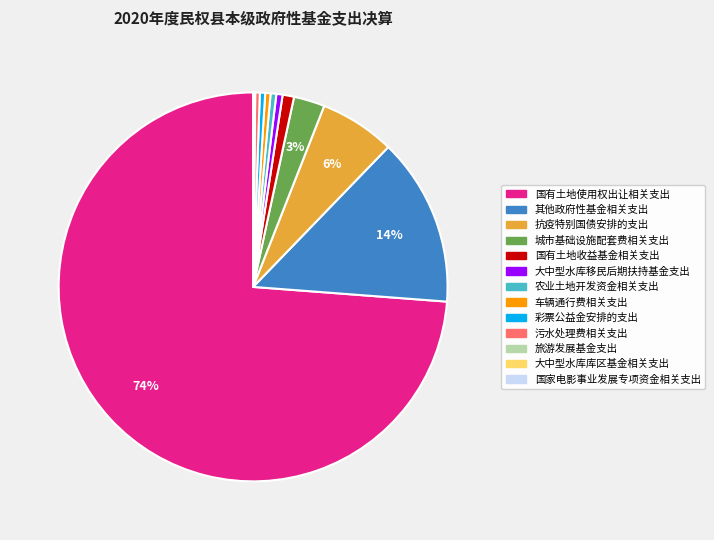

What percentage is the 城市基础设施配套费相关支出 slice, to the nearest percent?

3%